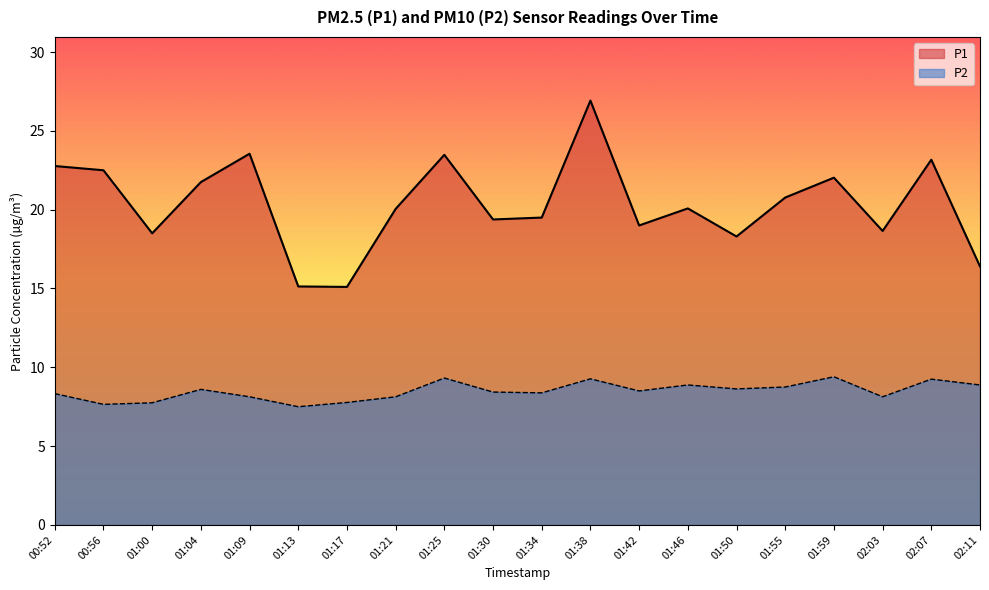

Where is P2 nearest to the value 8?

01:09